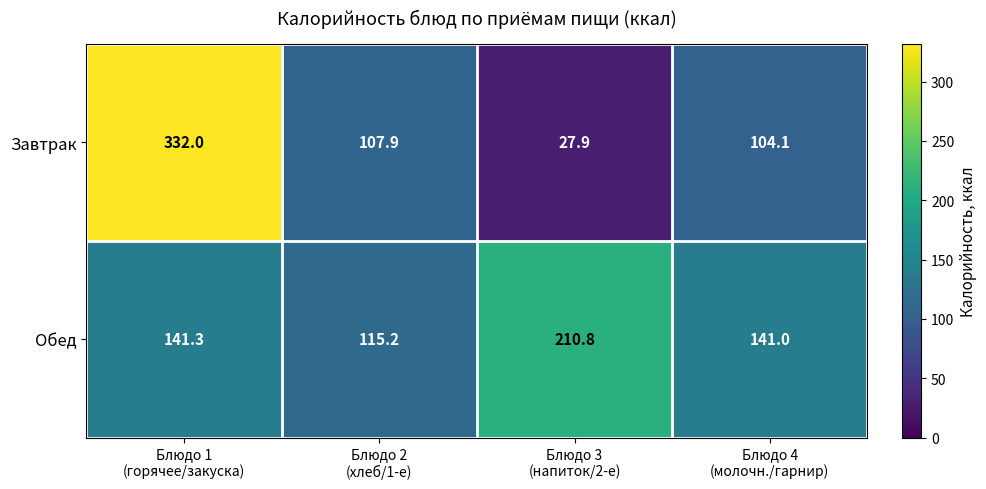

Rank the series by their maximum value, from highest to lowest.

Завтрак, Обед